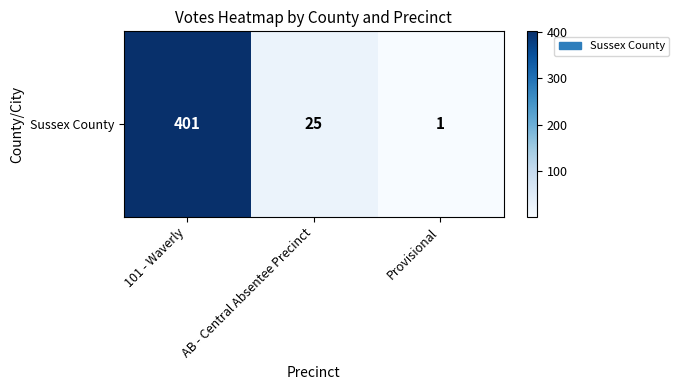

What is the difference between the values at 101 - Waverly and Provisional?

400